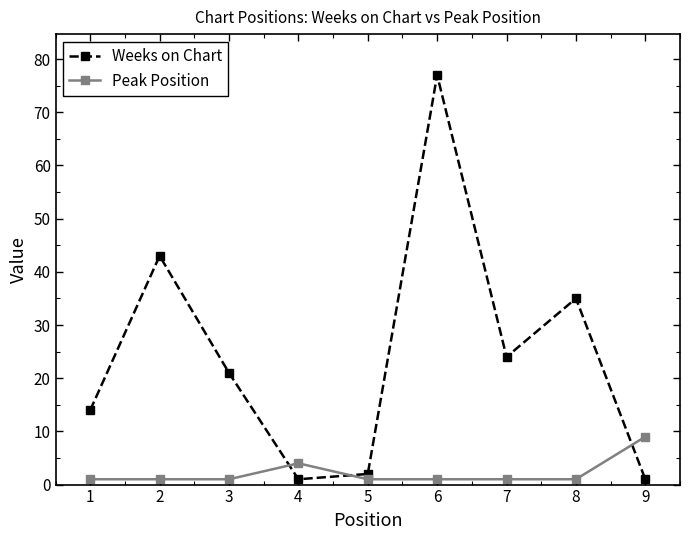

True or false: Peak Position and Weeks on Chart cross at least once.

True